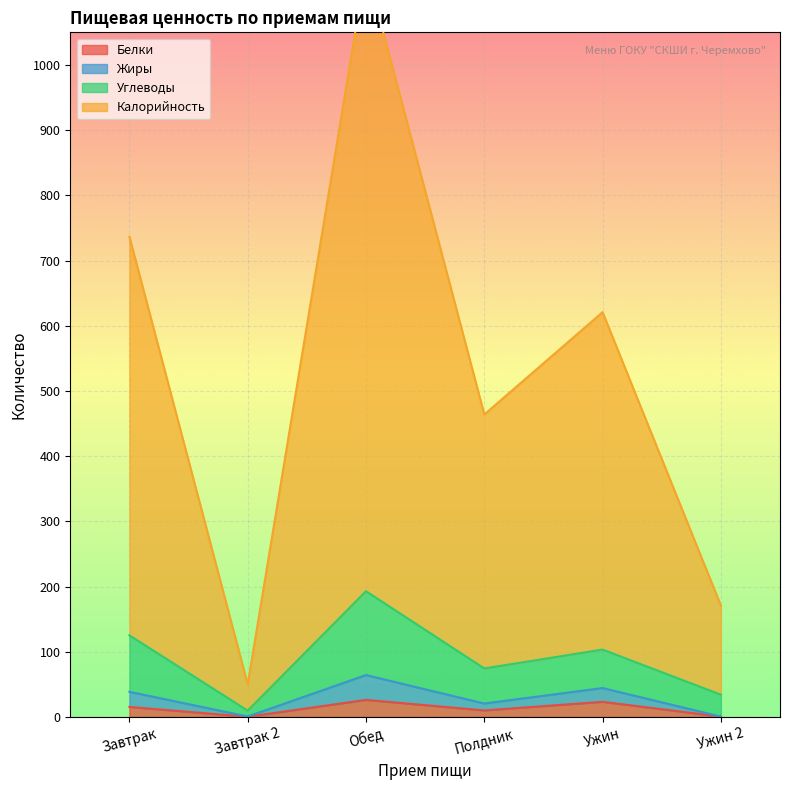

Which label corresponds to the smallest value in the chart?

Завтрак 2